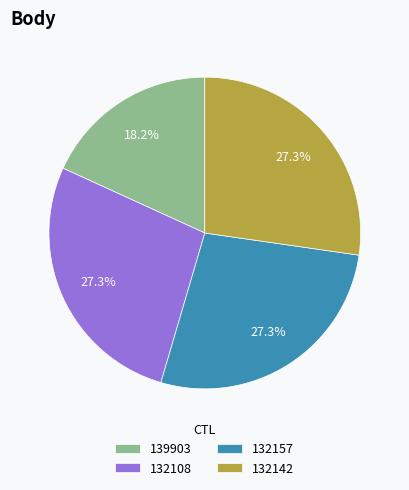

To the nearest percent, what portion does 139903 represent?

18%